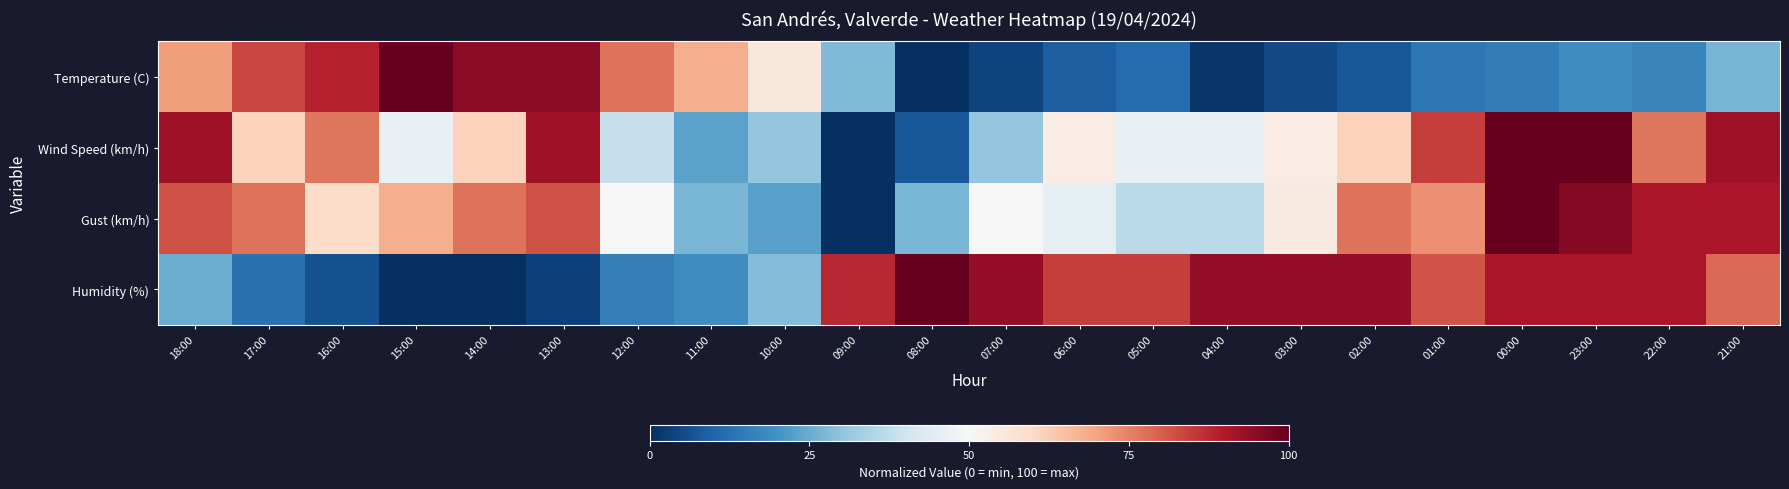

Which category has the lowest value across all series?

08:00